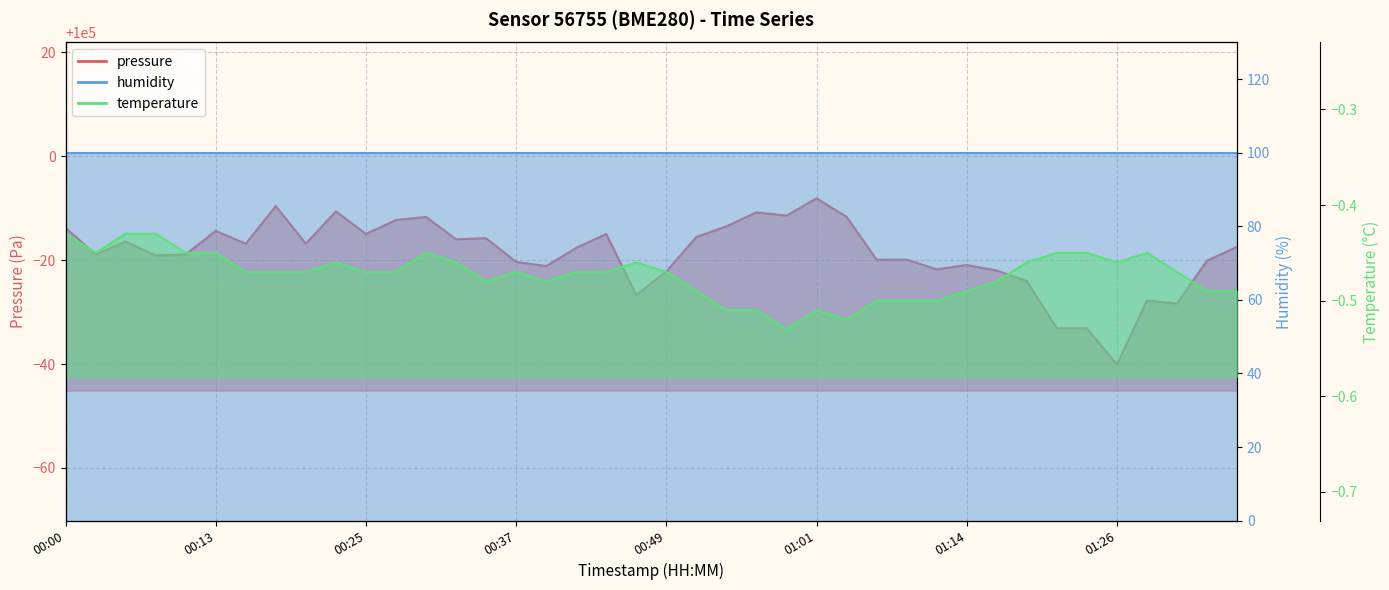

At which label does pressure first exceed 99982?

00:00